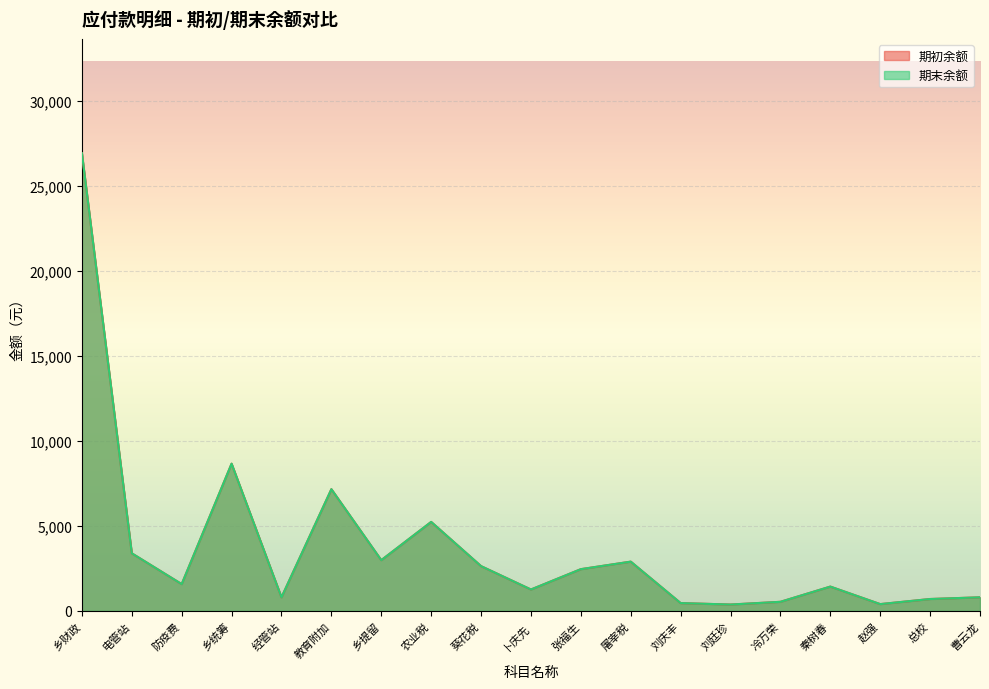

True or false: 期初余额 has more than 1 interior local peaks.

True